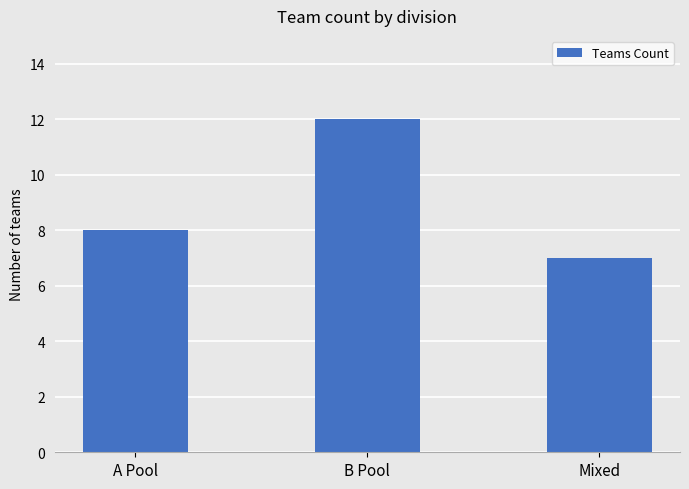

What is the maximum value shown in the chart?

12